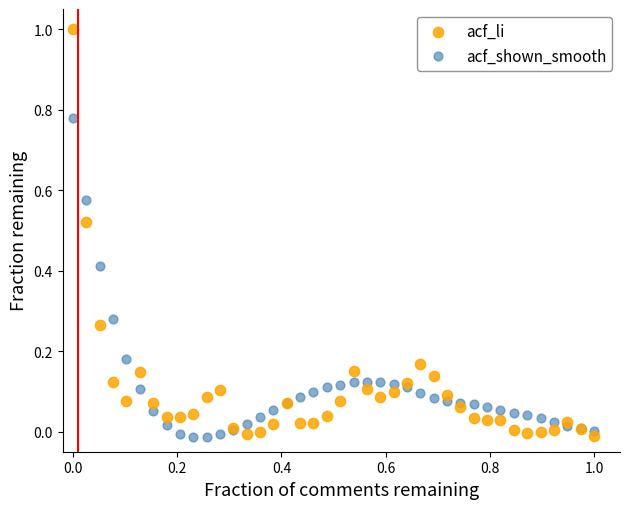

Which series has the widest spread of Y values?

acf_li